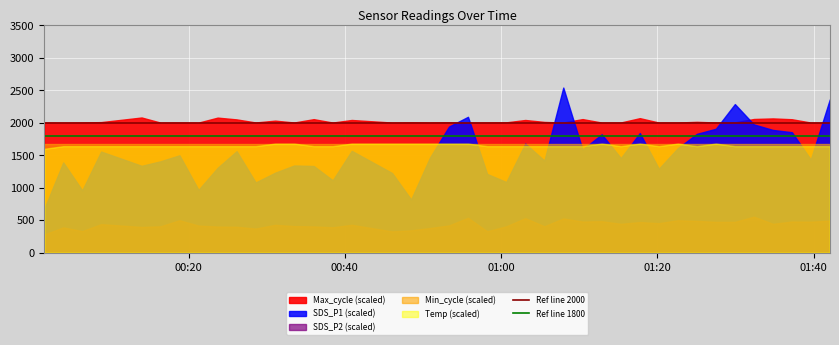

True or false: Ref line 1800 and Ref line 2000 cross at least once.

False